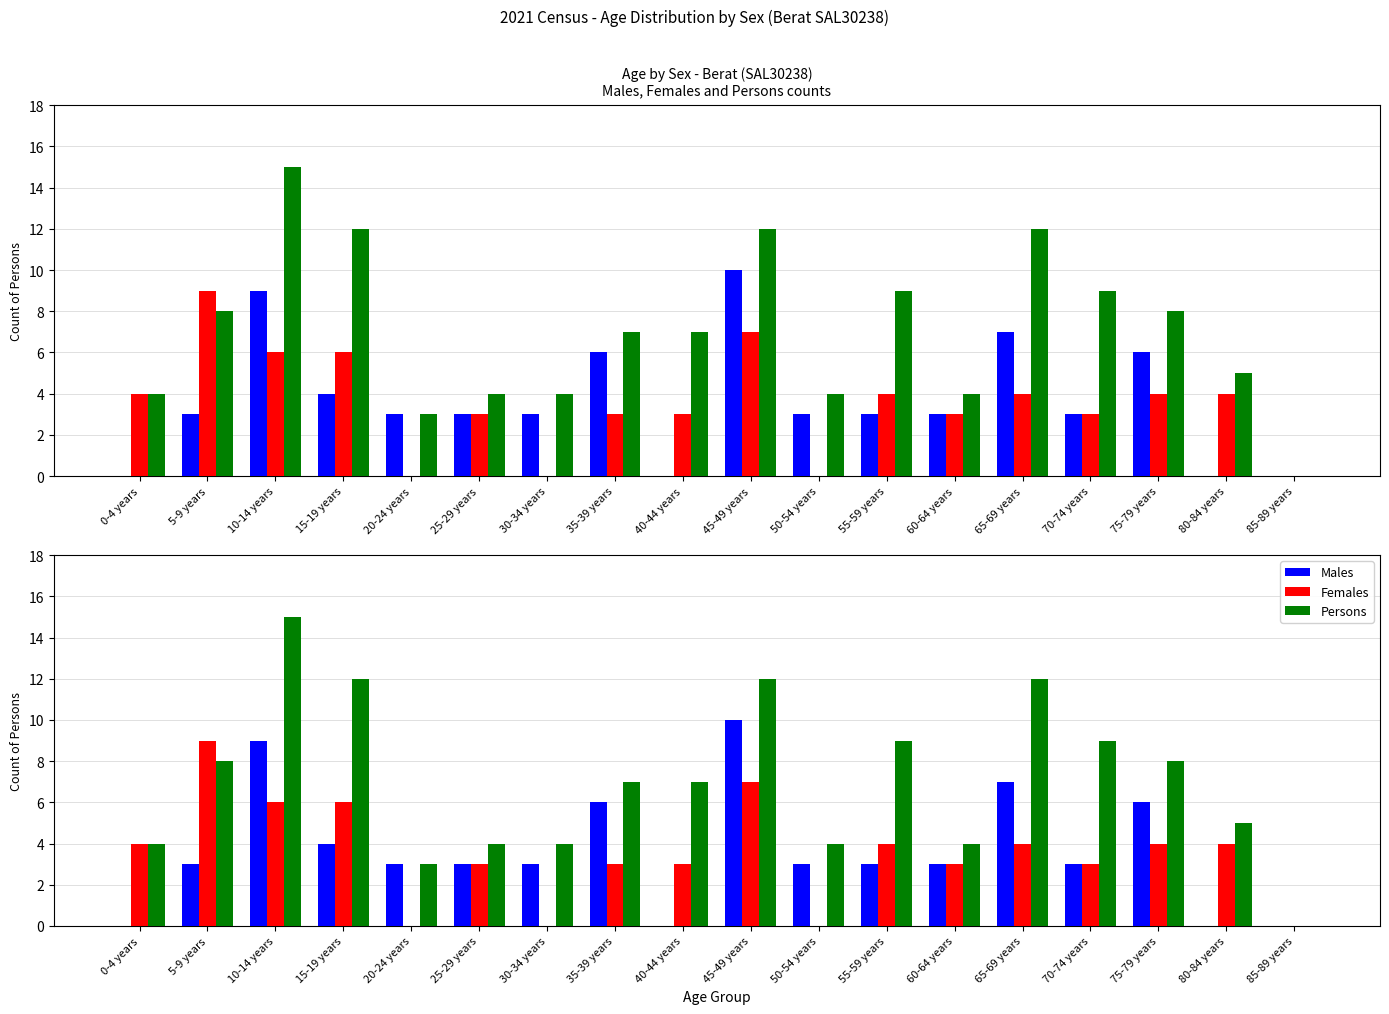

At which label does Males first exceed 3?

10-14 years